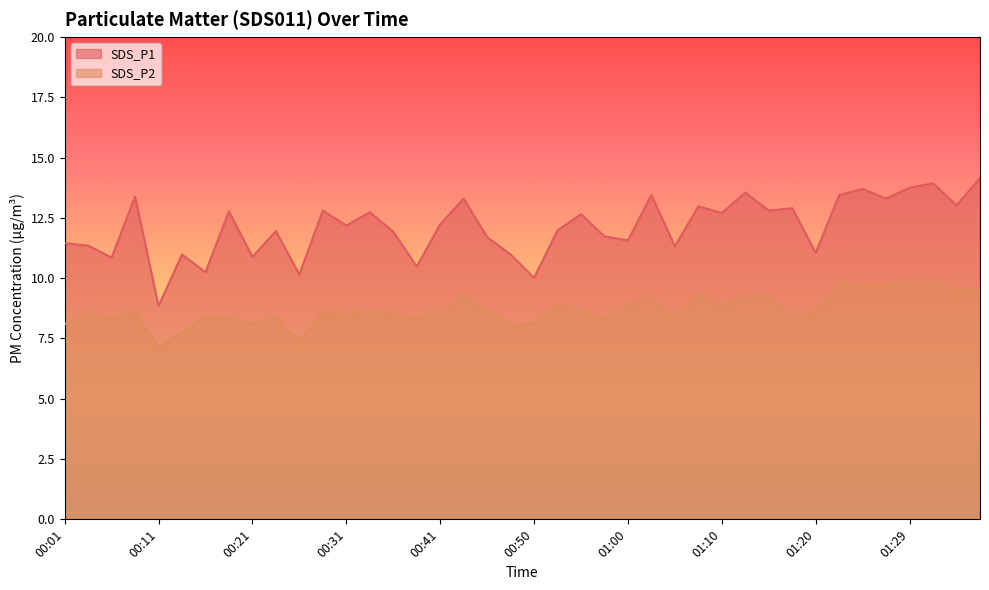

Reading right to left, what are all the values shown in this chart?

SDS_P1: 01:37=14.2	01:34=13.0	01:32=13.9	01:29=13.8	01:27=13.3	01:25=13.7	01:22=13.4	01:20=11.1	01:17=12.9	01:15=12.8	01:12=13.6	01:10=12.7	01:08=13.0	01:05=11.3	01:03=13.4	01:00=11.6	00:58=11.7	00:55=12.7	00:53=12.0	00:50=10.0	00:48=11.0	00:45=11.7	00:43=13.3	00:41=12.2	00:38=10.5	00:36=11.9	00:33=12.7	00:31=12.2	00:28=12.8	00:26=10.2	00:23=11.9	00:21=10.9	00:19=12.8	00:16=10.2	00:14=11.0	00:11=8.8	00:09=13.4	00:06=10.8	00:04=11.3	00:01=11.4
SDS_P2: 01:37=9.5	01:34=9.6	01:32=9.9	01:29=9.9	01:27=9.7	01:25=9.7	01:22=9.8	01:20=8.6	01:17=8.4	01:15=9.3	01:12=9.2	01:10=8.9	01:08=9.3	01:05=8.4	01:03=9.2	01:00=8.9	00:58=8.3	00:55=8.6	00:53=8.9	00:50=8.2	00:48=8.1	00:45=8.6	00:43=9.3	00:41=8.6	00:38=8.3	00:36=8.5	00:33=8.7	00:31=8.5	00:28=8.7	00:26=7.4	00:23=8.4	00:21=8.1	00:19=8.3	00:16=8.4	00:14=7.8	00:11=7.1	00:09=8.6	00:06=8.3	00:04=8.5	00:01=8.1